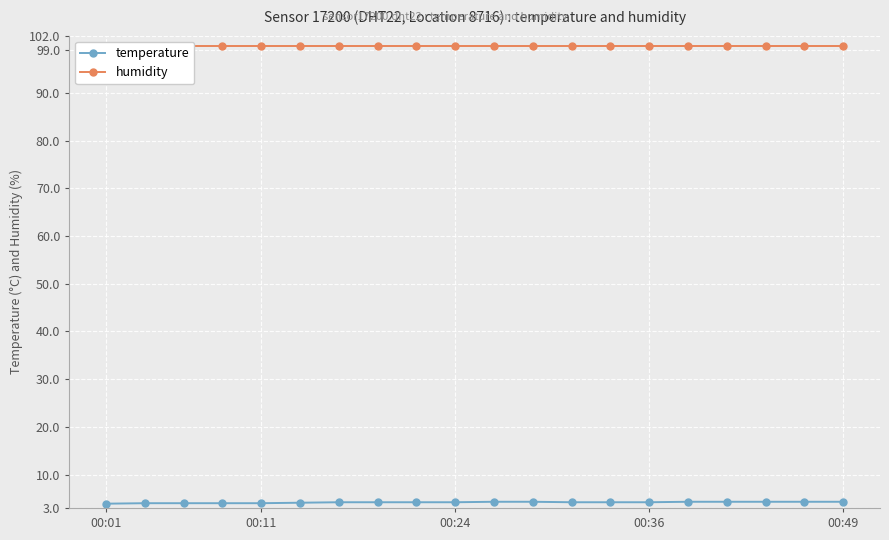

Count the number of data series in this chart.

2